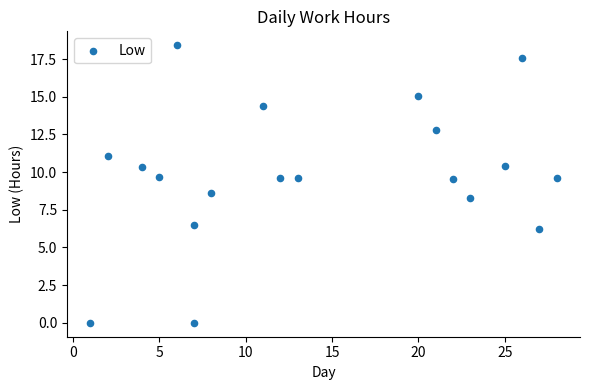

What is the range of X values (max minus min)?

27.0